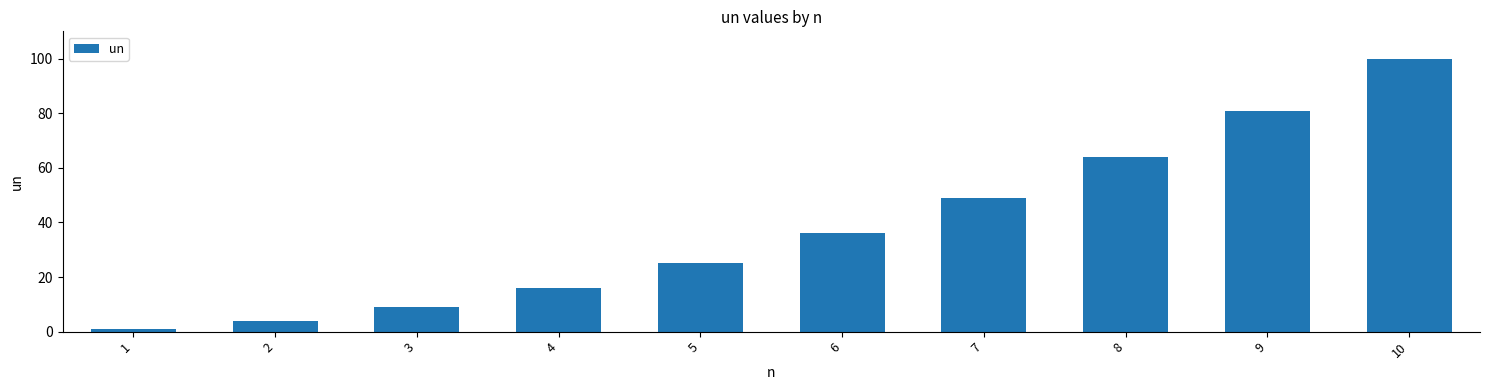

Reading left to right, extract all data points from this chart.

1=1	2=4	3=9	4=16	5=25	6=36	7=49	8=64	9=81	10=100